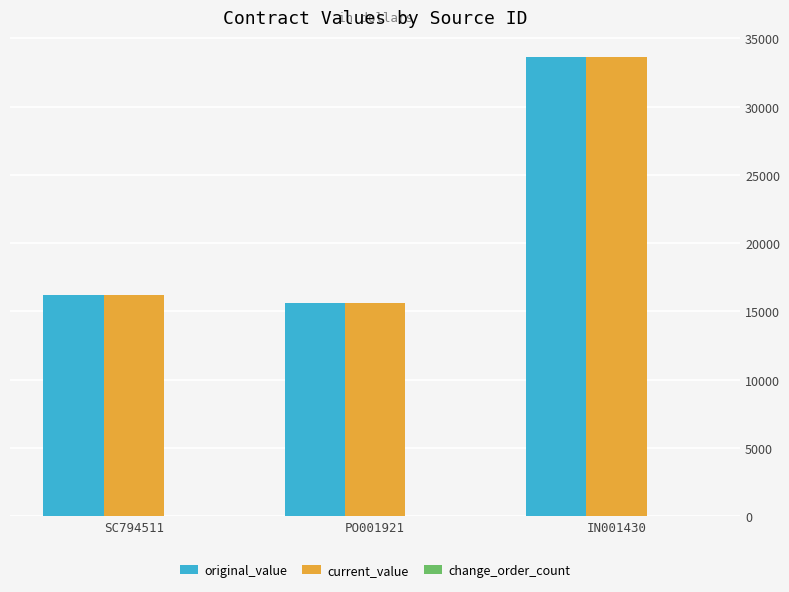

What is the average value of the current_value series?

21820.2